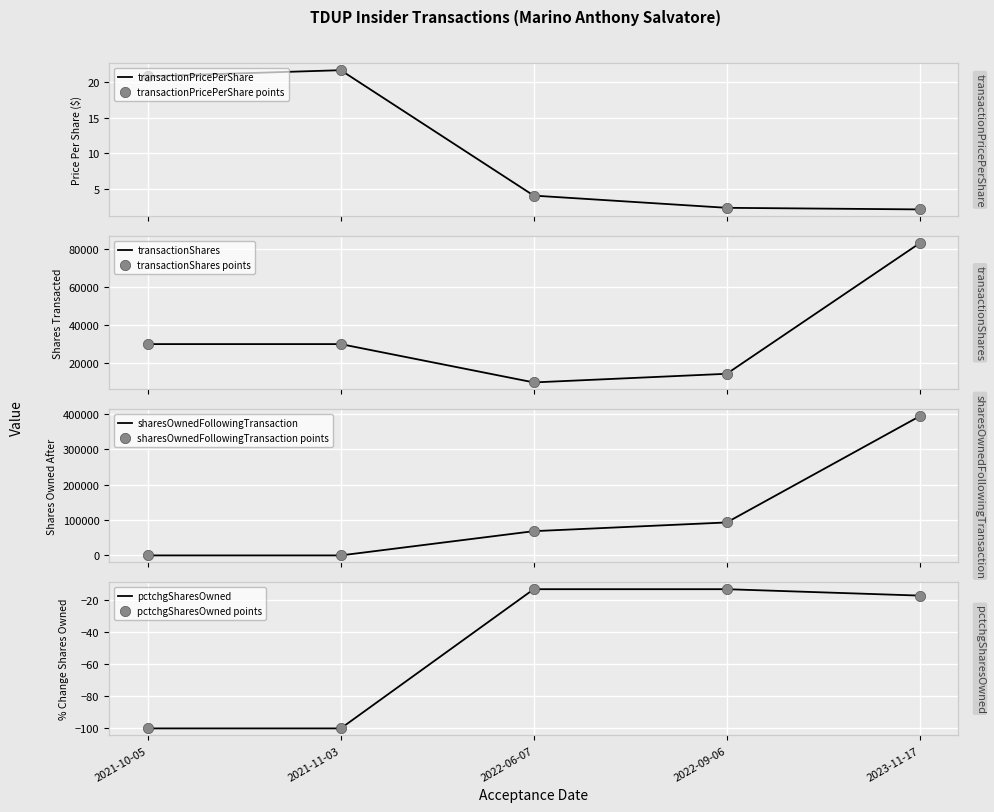

Which series contains the lowest Y value?

pctchgSharesOwned